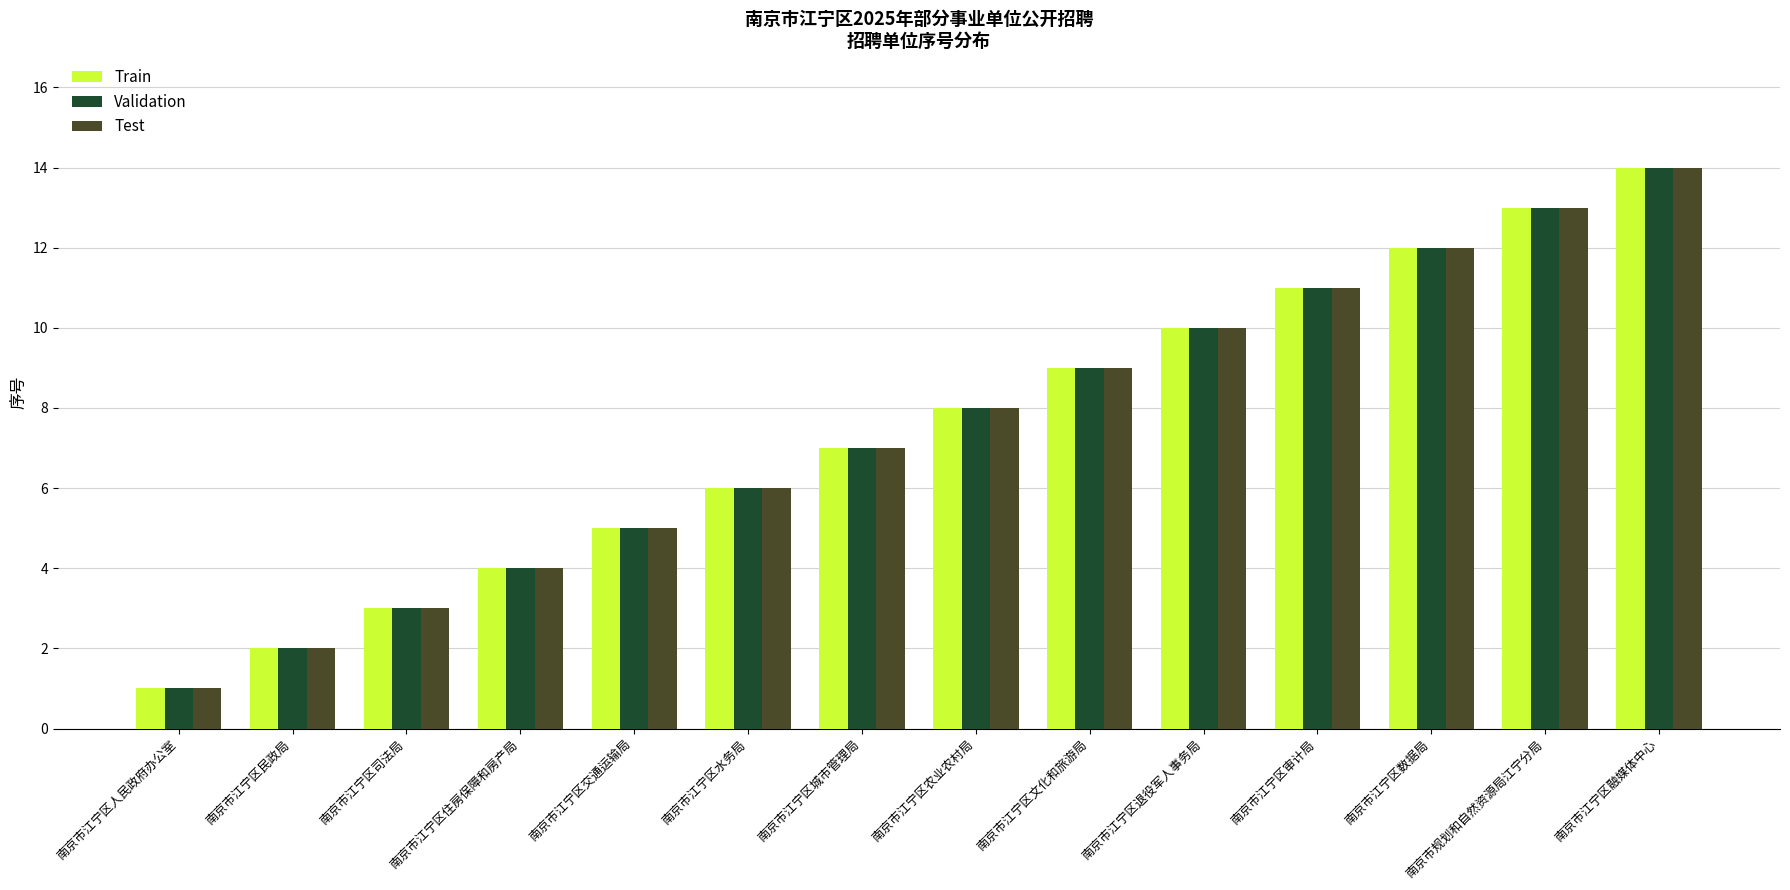

How many bars are there in total?

42